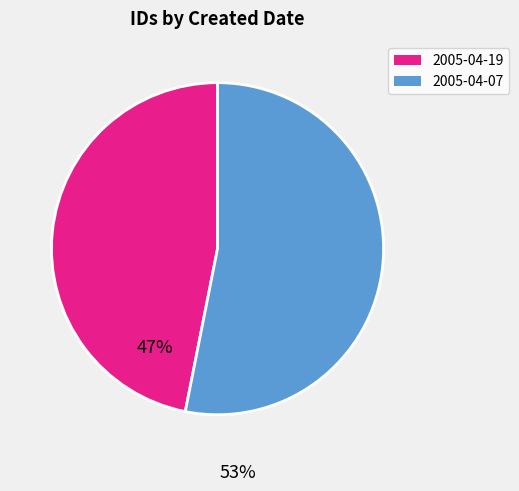

What is the ratio of the value at 2005-04-19 to the value at 2005-04-07?

0.9